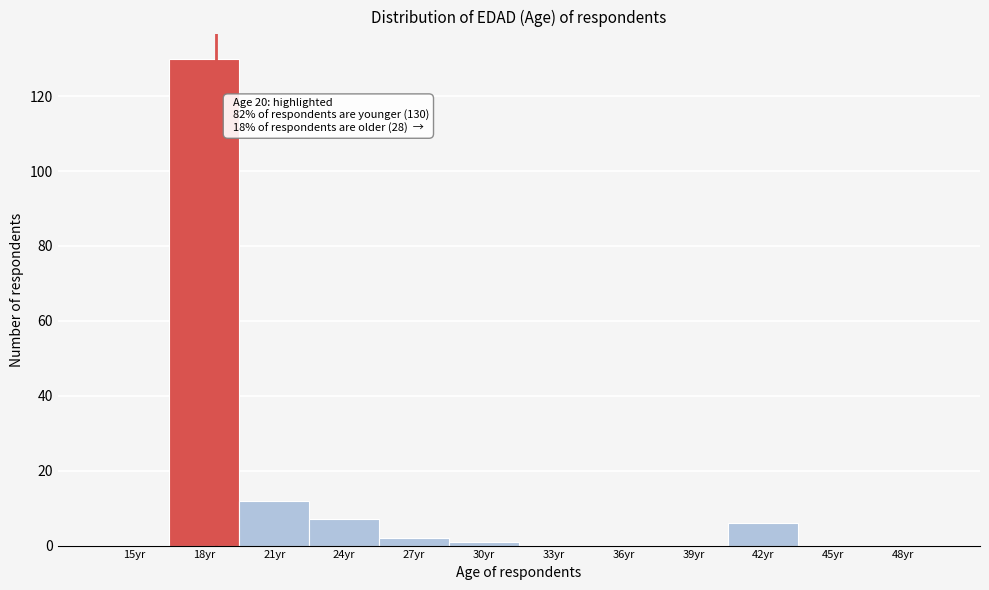

Reading right to left, list all the values displayed in this chart.

48yr=0	45yr=0	42yr=6	39yr=0	36yr=0	33yr=0	30yr=1	27yr=2	24yr=7	21yr=12	18yr=130	15yr=0